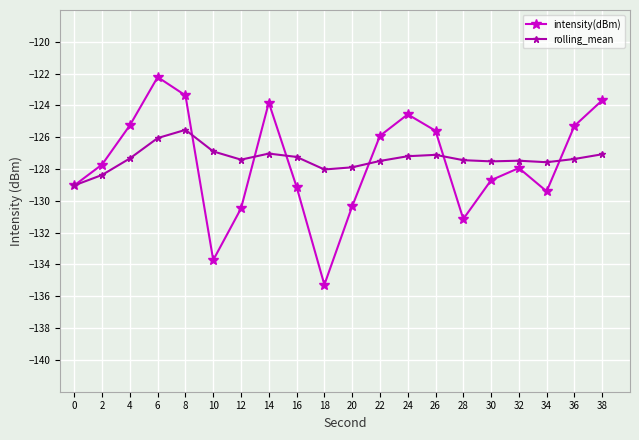

How many data points in intensity(dBm) are above -127?

9